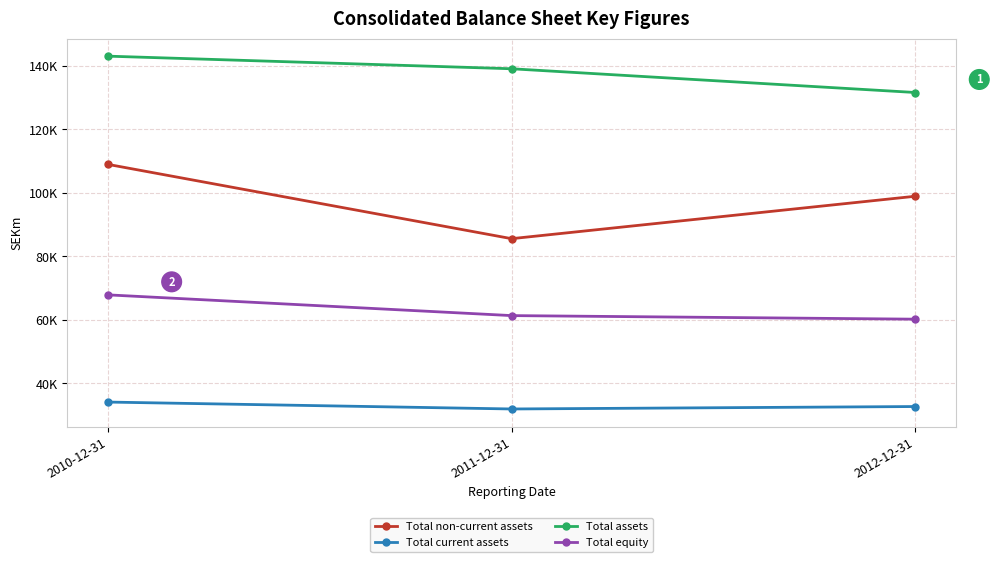

Is this an area chart (filled region under the line)?

No